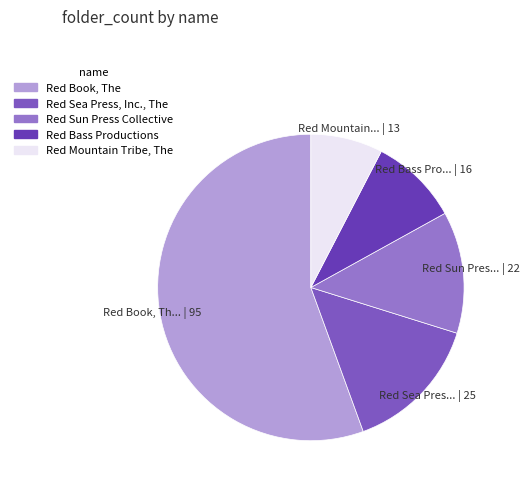

What is the largest slice in the pie chart?

Red Book, The